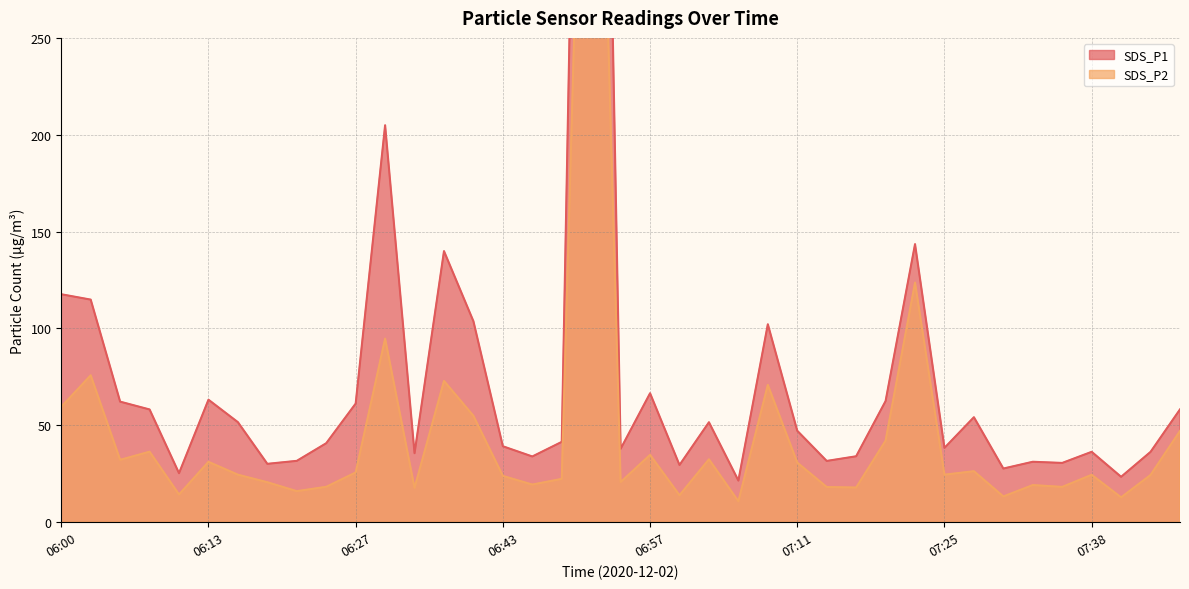

What is the sum of the SDS_P1 values at 06:00 and 06:03?

232.6